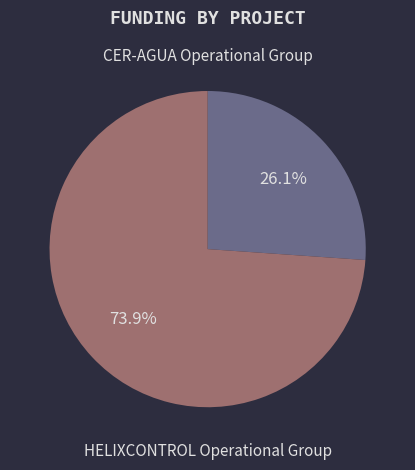

Is there any slice that represents more than half of the pie?

Yes